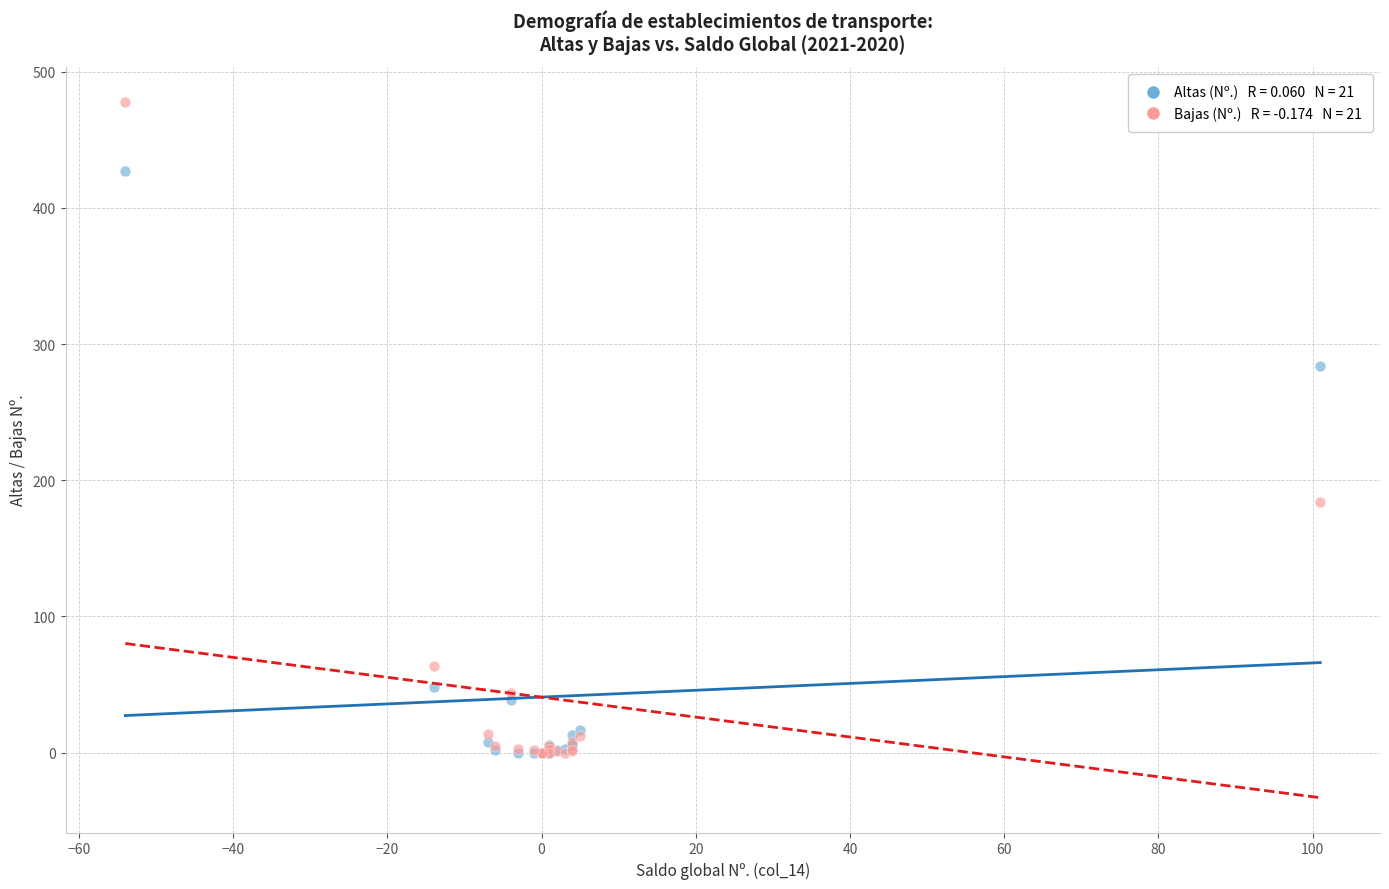

Across all series, what Y value is closest to 239?

284